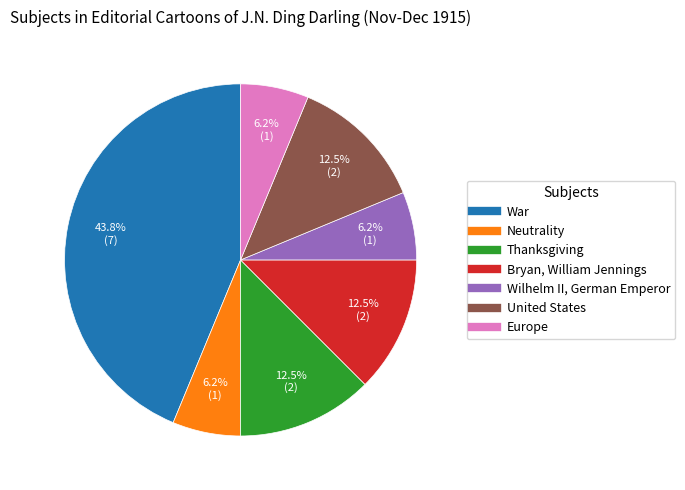

What is the largest slice in the pie chart?

War